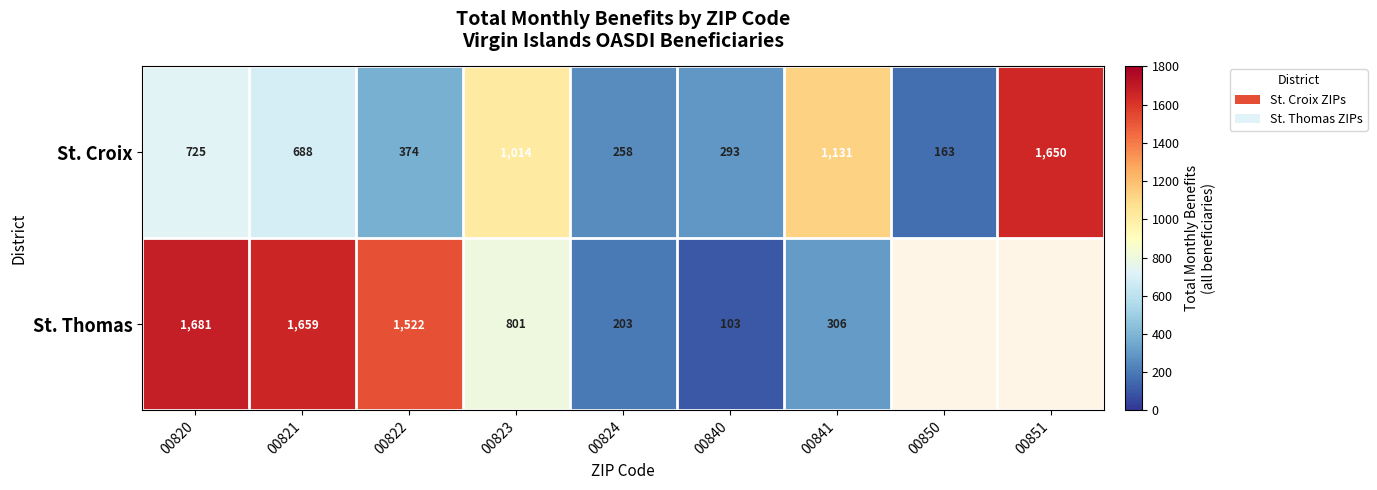

Rank the categories by St. Croix value from lowest to highest.

00850, 00824, 00840, 00822, 00821, 00820, 00823, 00841, 00851